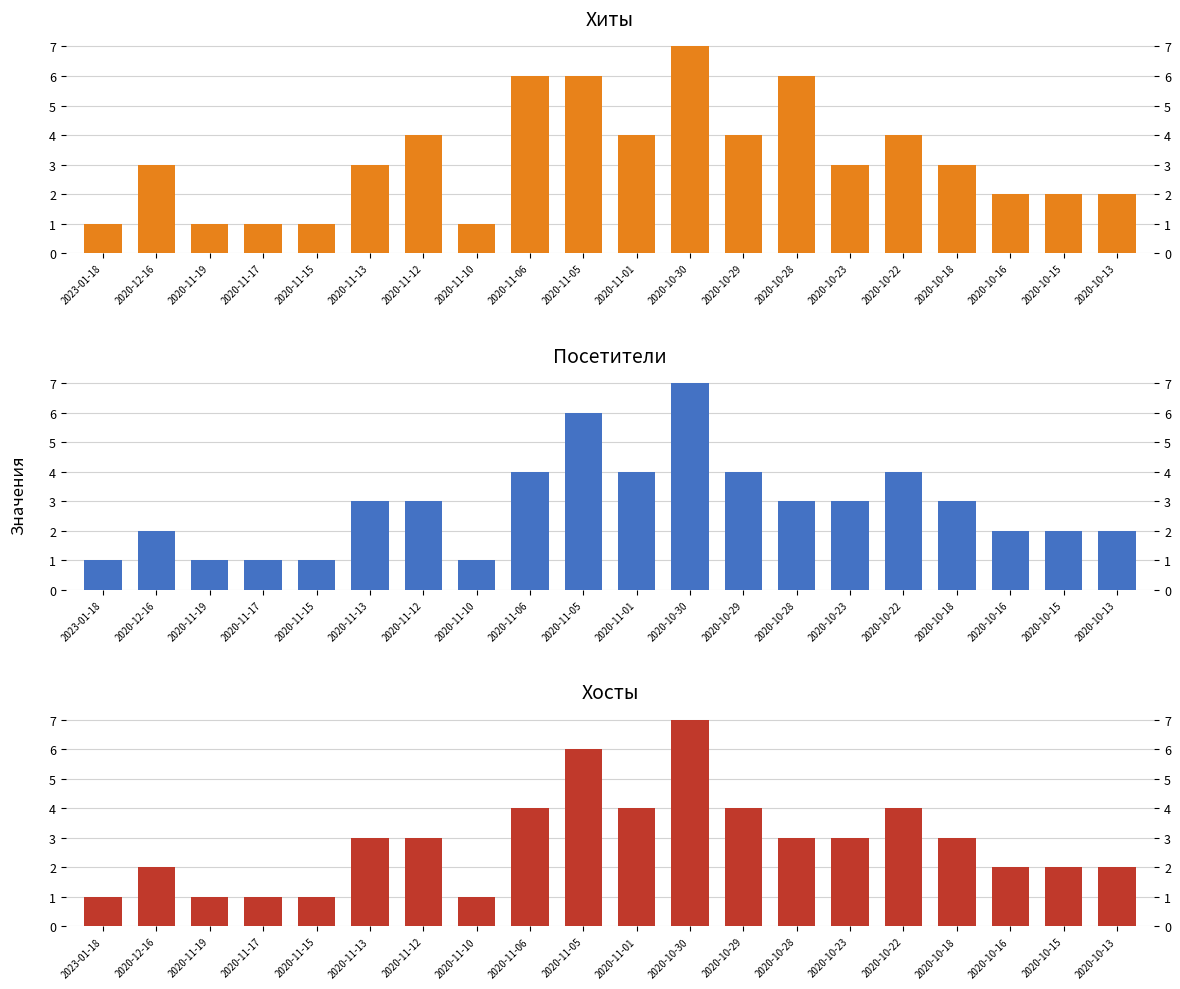

At which category is the sum across all series the highest?

2020-10-30